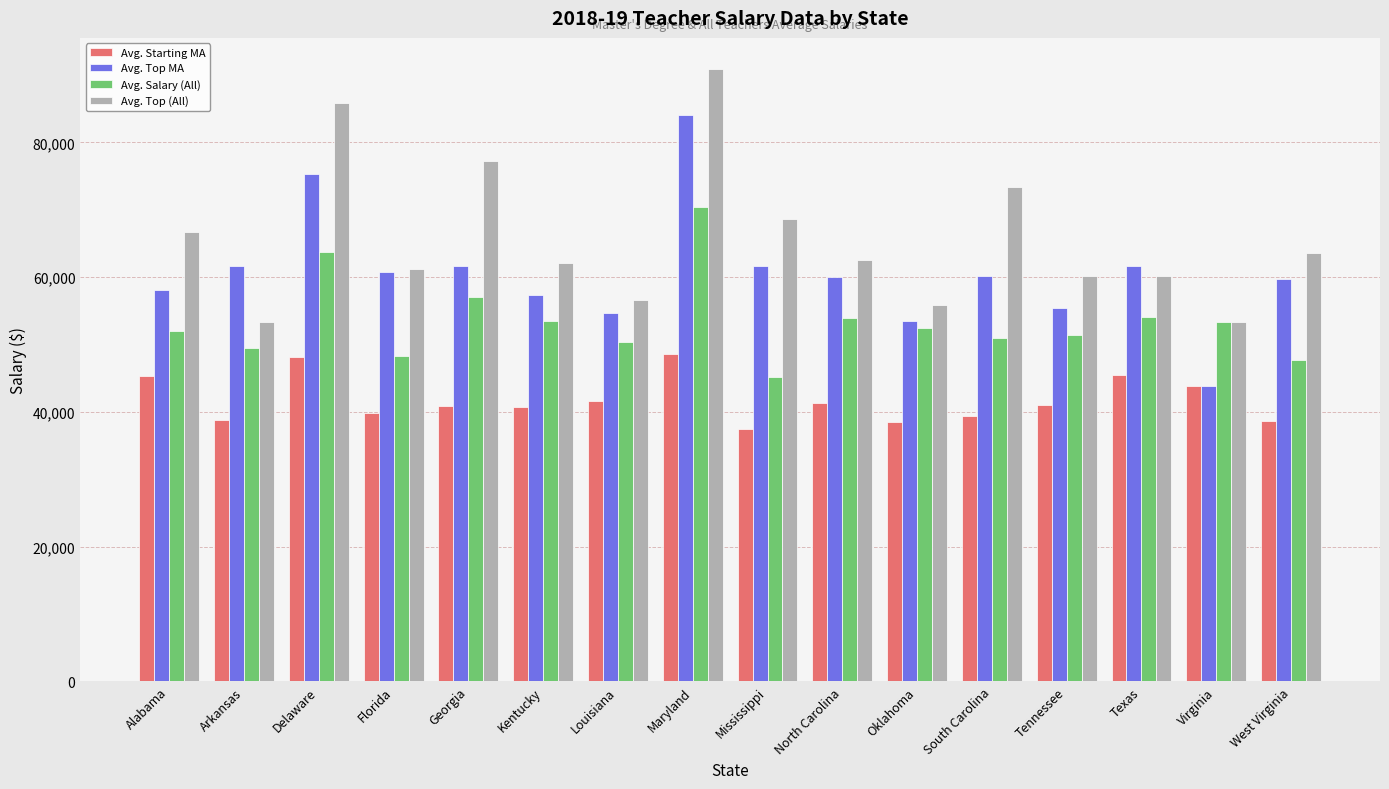

Rank the series by their average value, from highest to lowest.

Avg. Top (All), Avg. Top MA, Avg. Salary (All), Avg. Starting MA